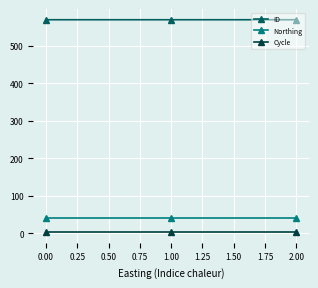

The value of Cycle at 0.00 is 3.0. True or false?

True